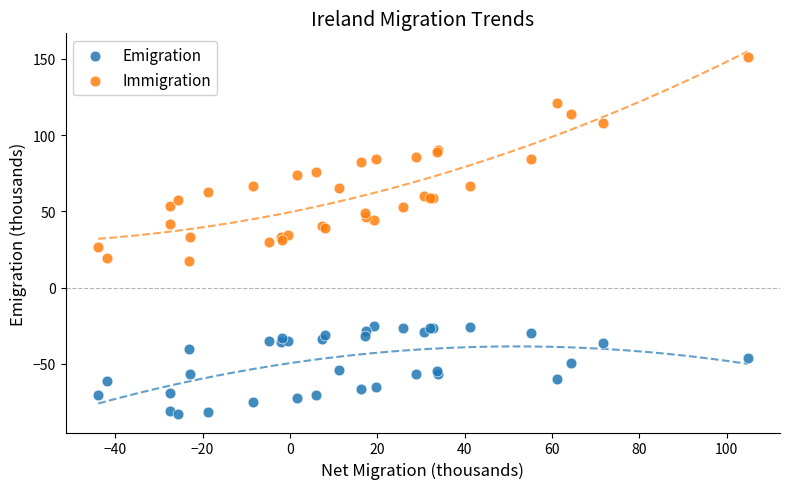

Which series reaches the maximum Y coordinate?

Immigration